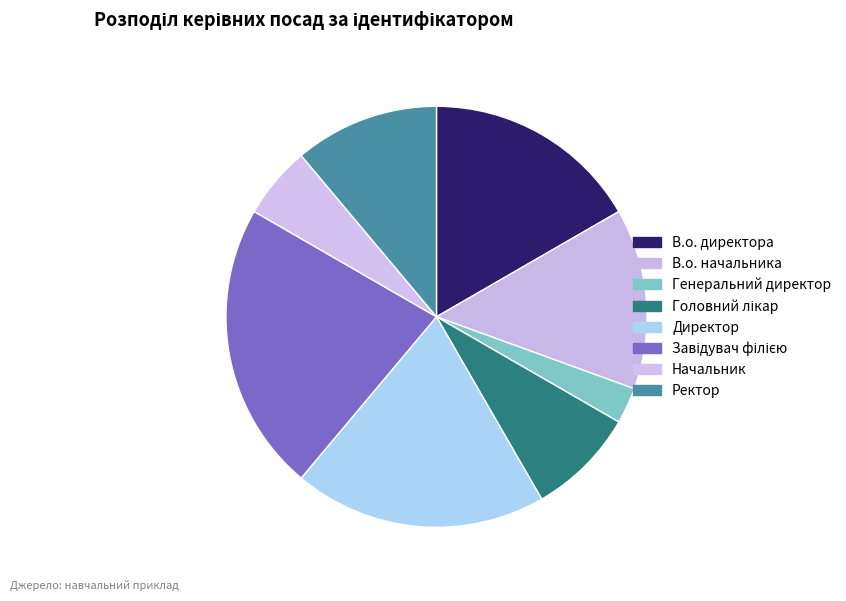

Which category has the biggest portion of the pie?

Завідувач філією